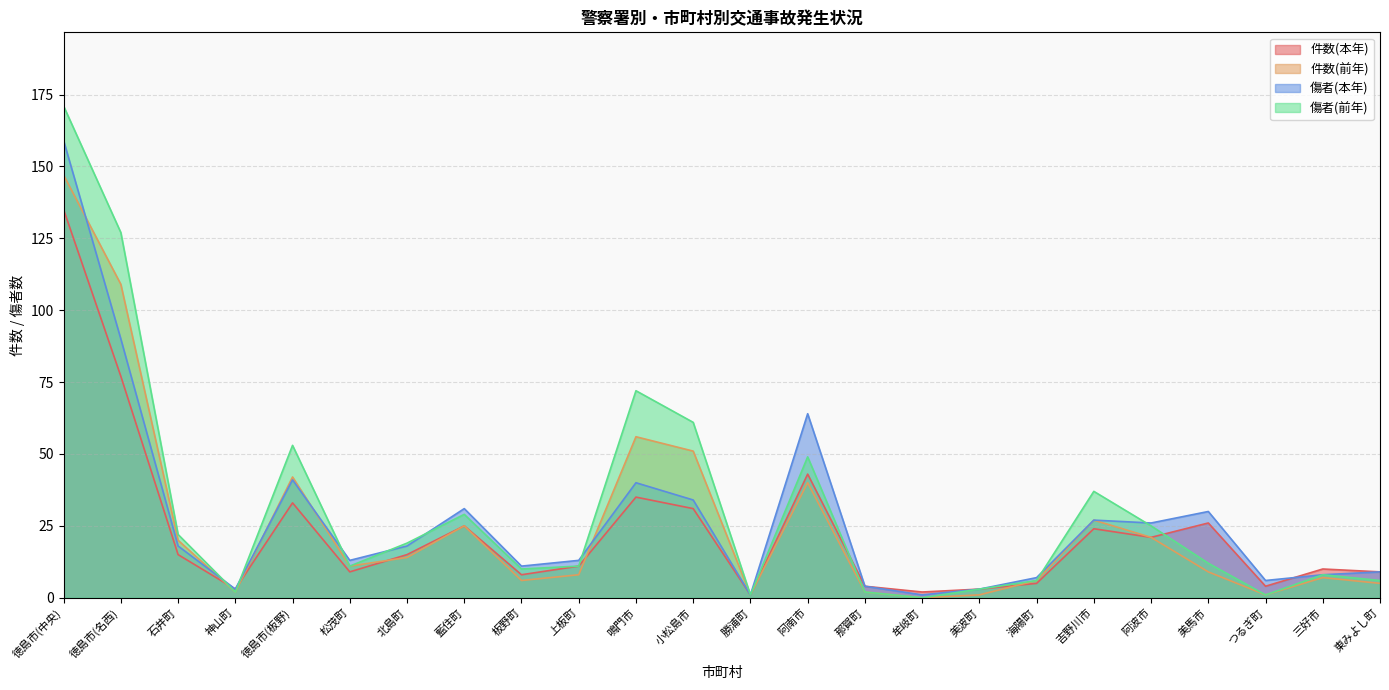

List the series in order of their overall mean, lowest first.

件数(本年), 件数(前年), 傷者(本年), 傷者(前年)